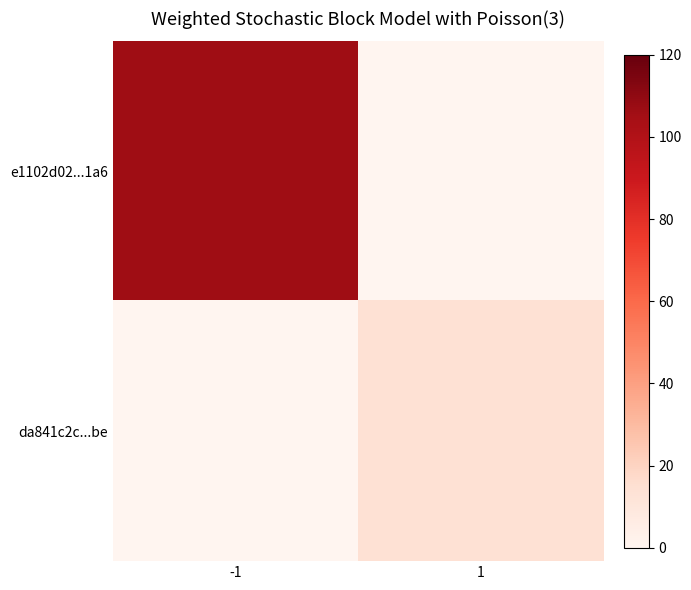

Which series has the largest range (max minus min)?

e1102d02...1a6